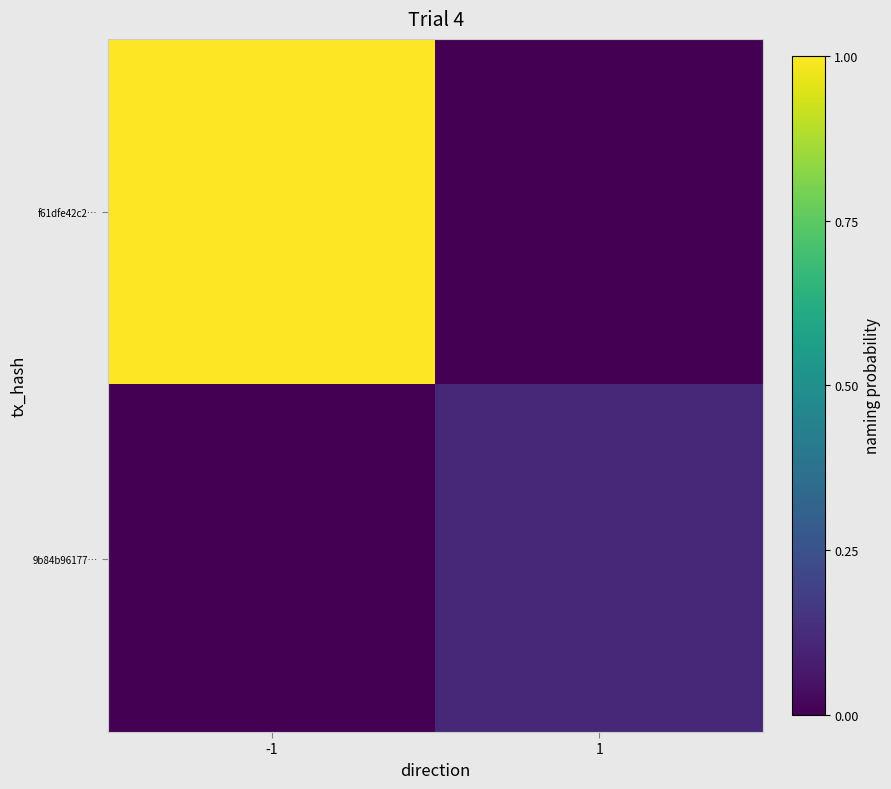

At which category is the sum across all series the highest?

-1